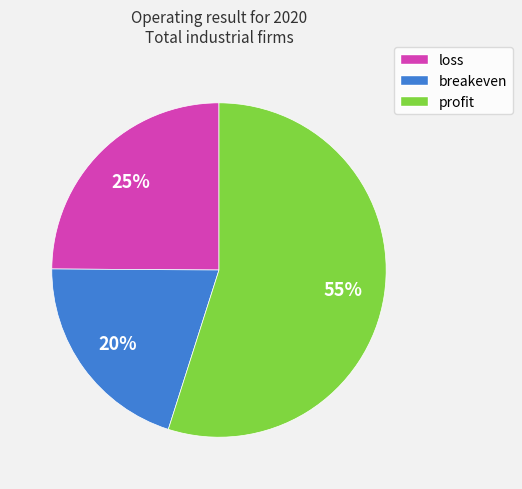

Rank the categories by value from highest to lowest.

profit, loss, breakeven